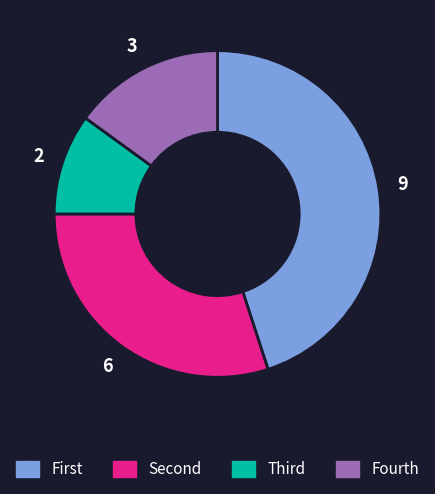

Does any single category account for the majority?

No